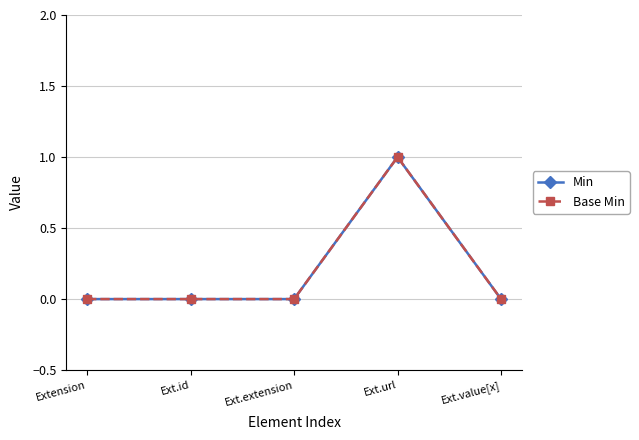

True or false: Min and Base Min intersect in this chart.

False